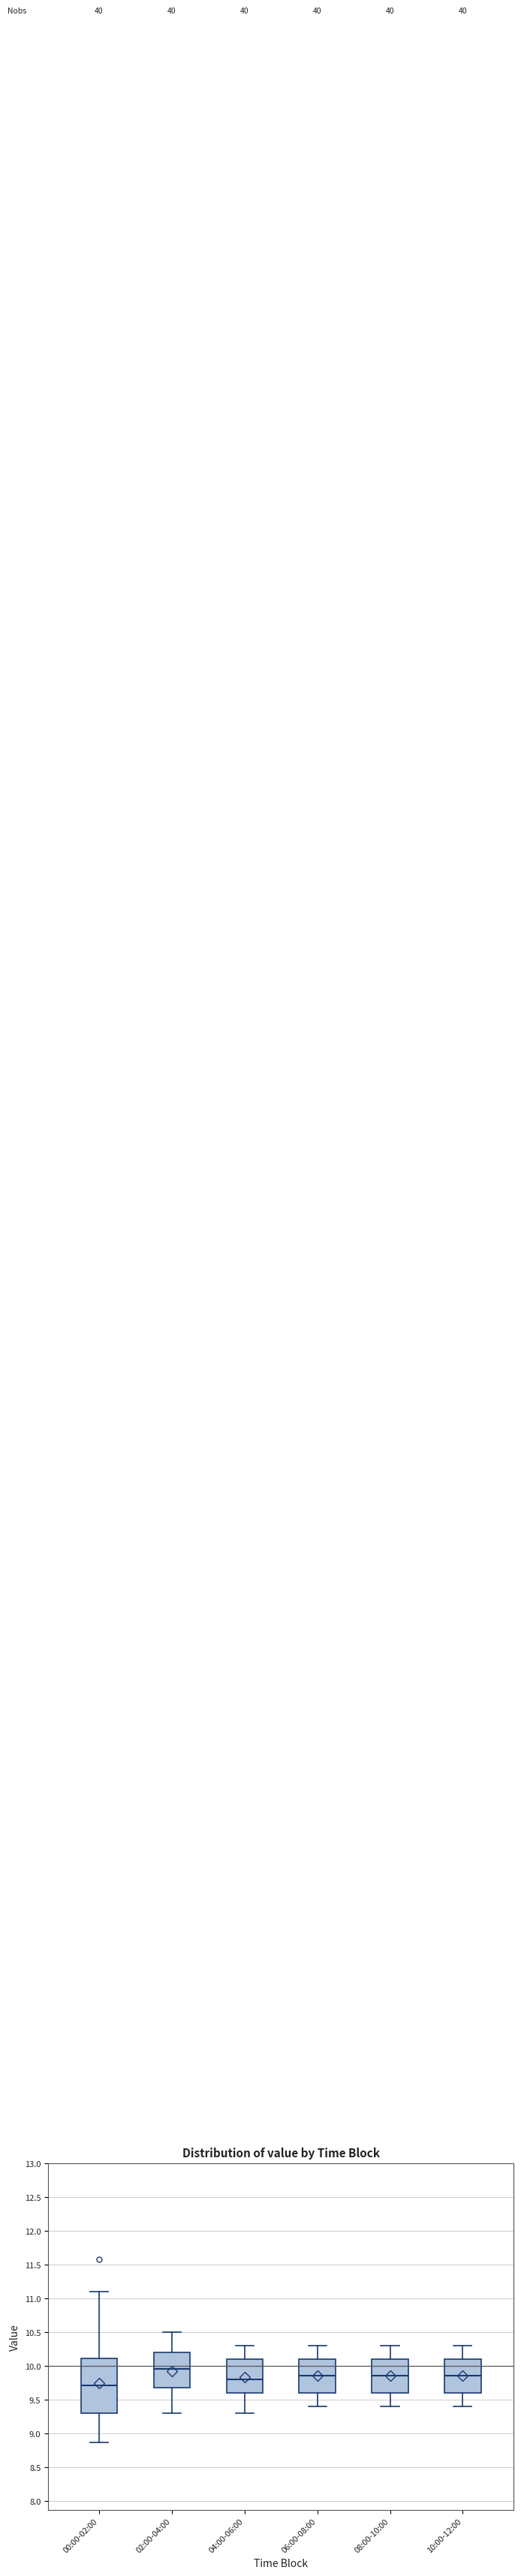

Reading left to right, read every box against the y-axis: the position of its median line, the range the box covers, and the ends of its whiskers. The values are not printed on the chart, so give them approximately, as read against the axis.

00:00-02:00: median 9.70, box 9.30 to 10.10, whiskers 8.85 to 11.10
02:00-04:00: median 9.95, box 9.70 to 10.20, whiskers 9.30 to 10.50
04:00-06:00: median 9.80, box 9.60 to 10.10, whiskers 9.30 to 10.30
06:00-08:00: median 9.85, box 9.60 to 10.10, whiskers 9.40 to 10.30
08:00-10:00: median 9.85, box 9.60 to 10.10, whiskers 9.40 to 10.30
10:00-12:00: median 9.85, box 9.60 to 10.10, whiskers 9.40 to 10.30